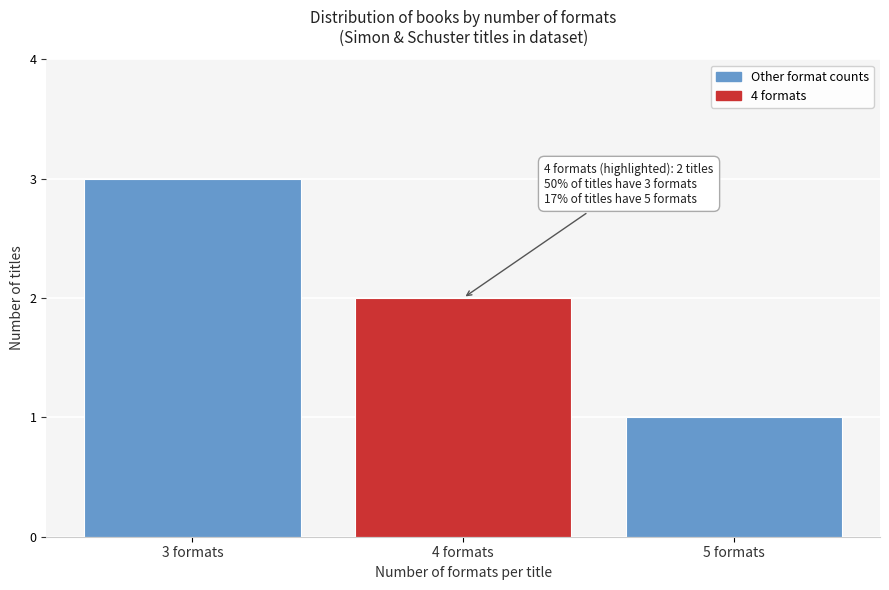

Reading left to right, list all the values displayed in this chart.

3	2	1